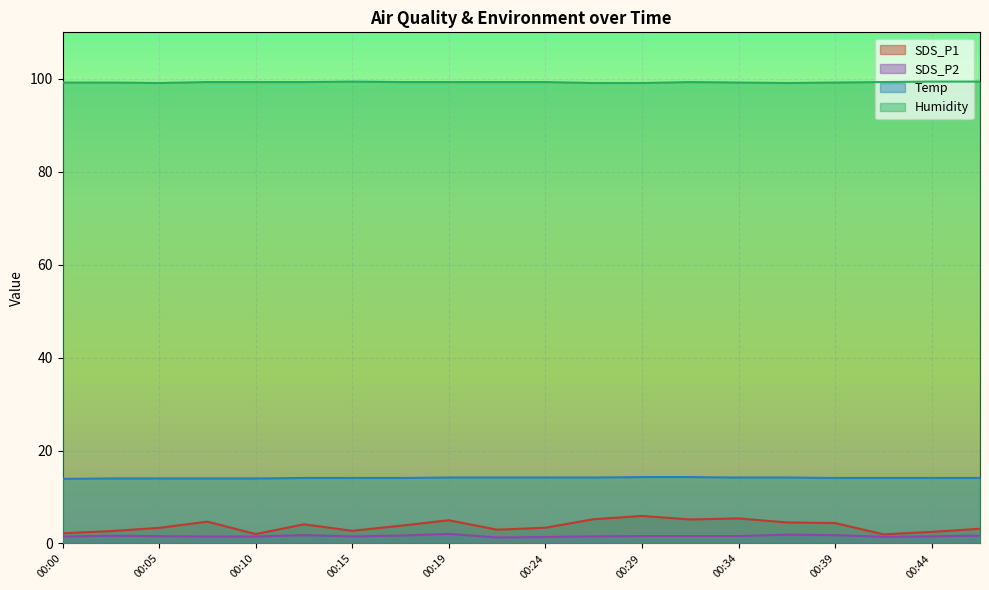

Which series has the widest spread of values?

SDS_P1